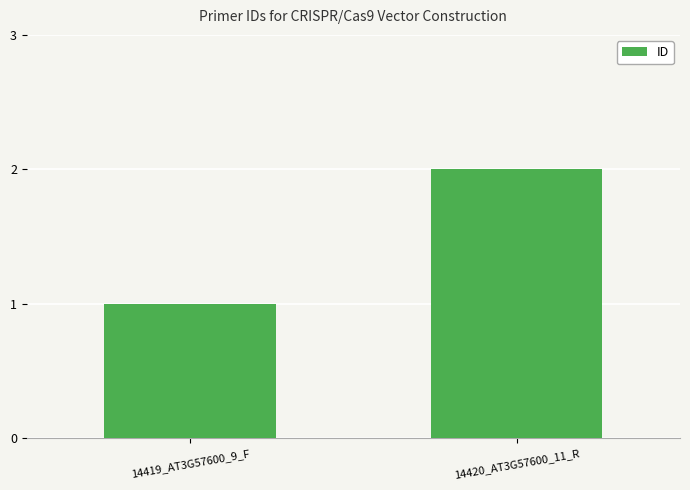

What is the greatest value displayed?

2